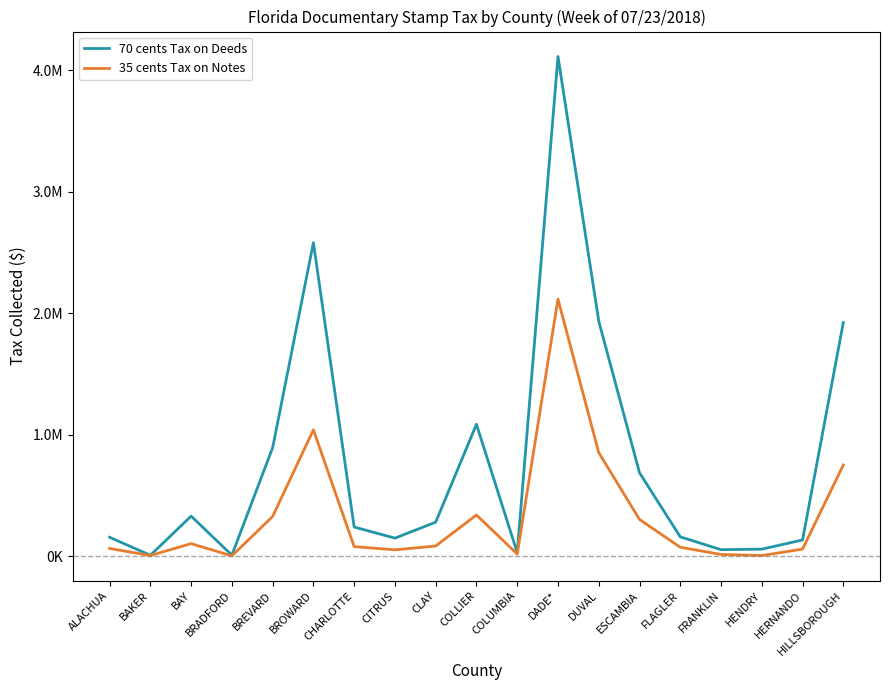

True or false: 35 cents Tax on Notes and 70 cents Tax on Deeds cross at least once.

False